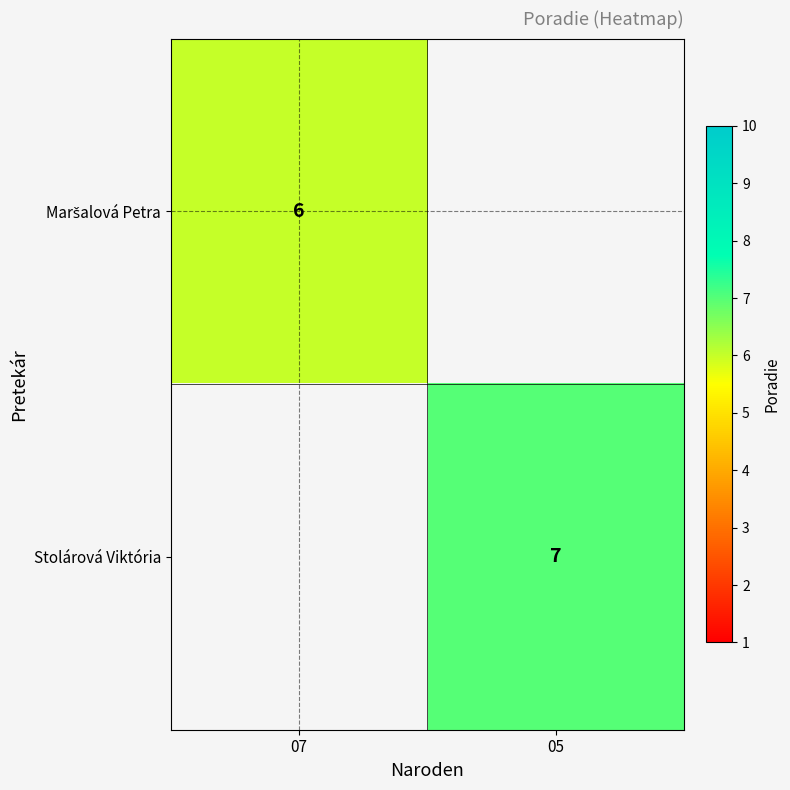

What is the smallest value displayed?

6.0